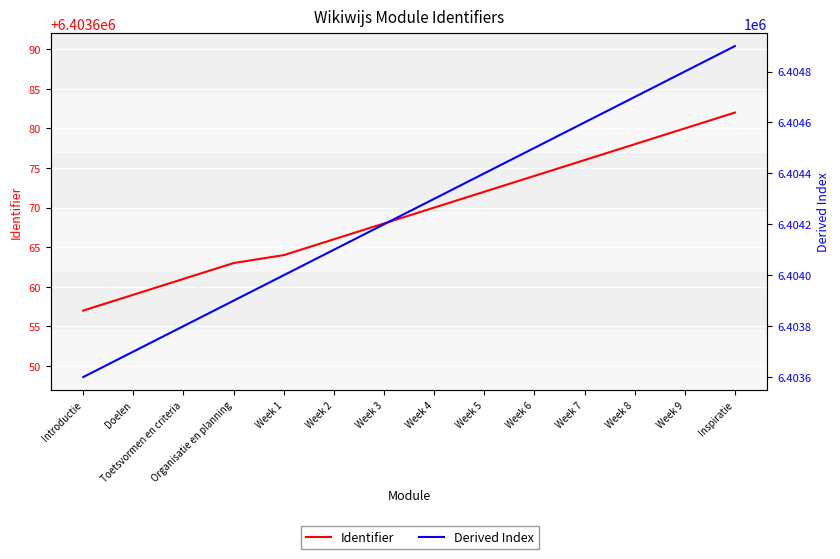

How many lines are shown in the chart?

2